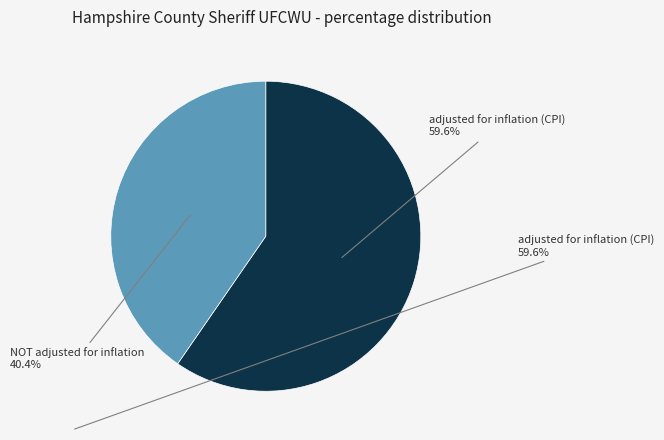

Is there any slice that represents more than half of the pie?

Yes